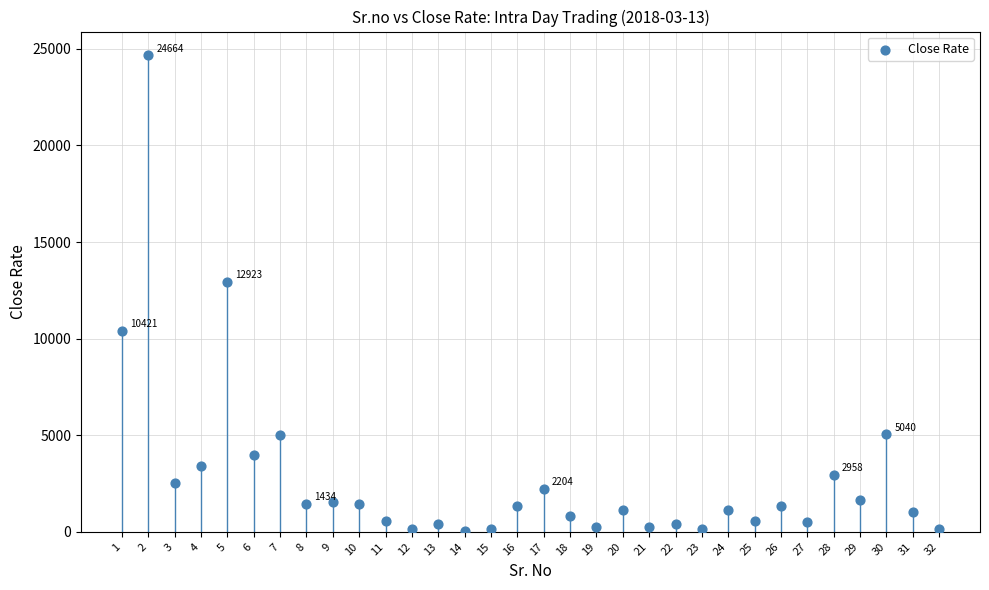

What is the range of X values (max minus min)?

31.0